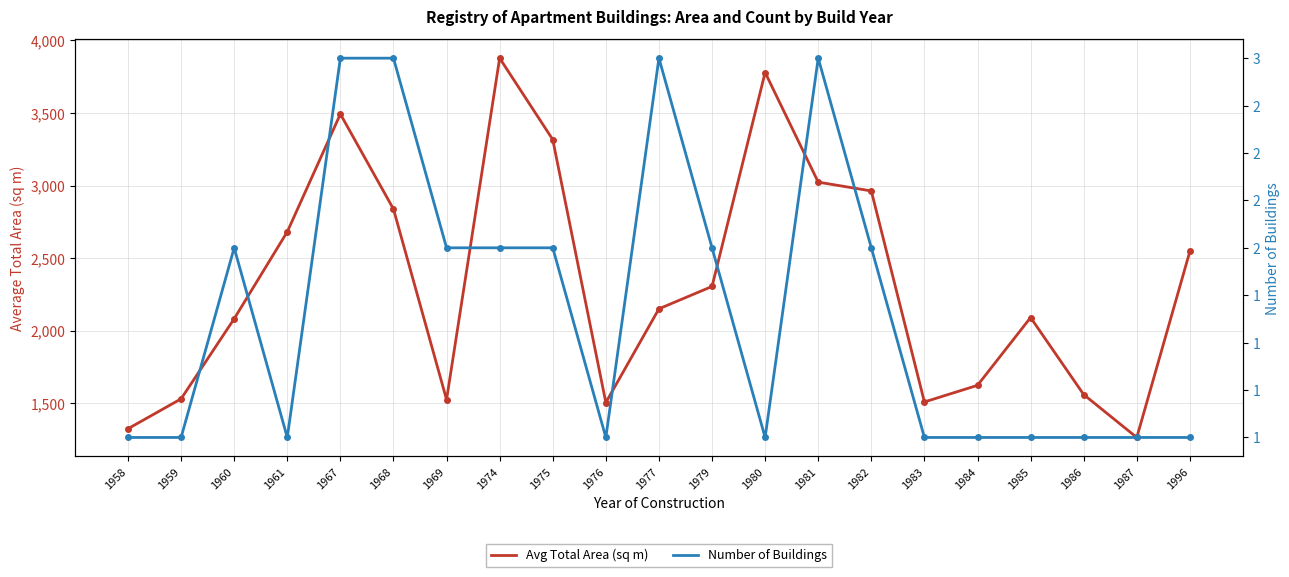

At which label does Avg Total Area (sq m) first exceed 2150?

1961